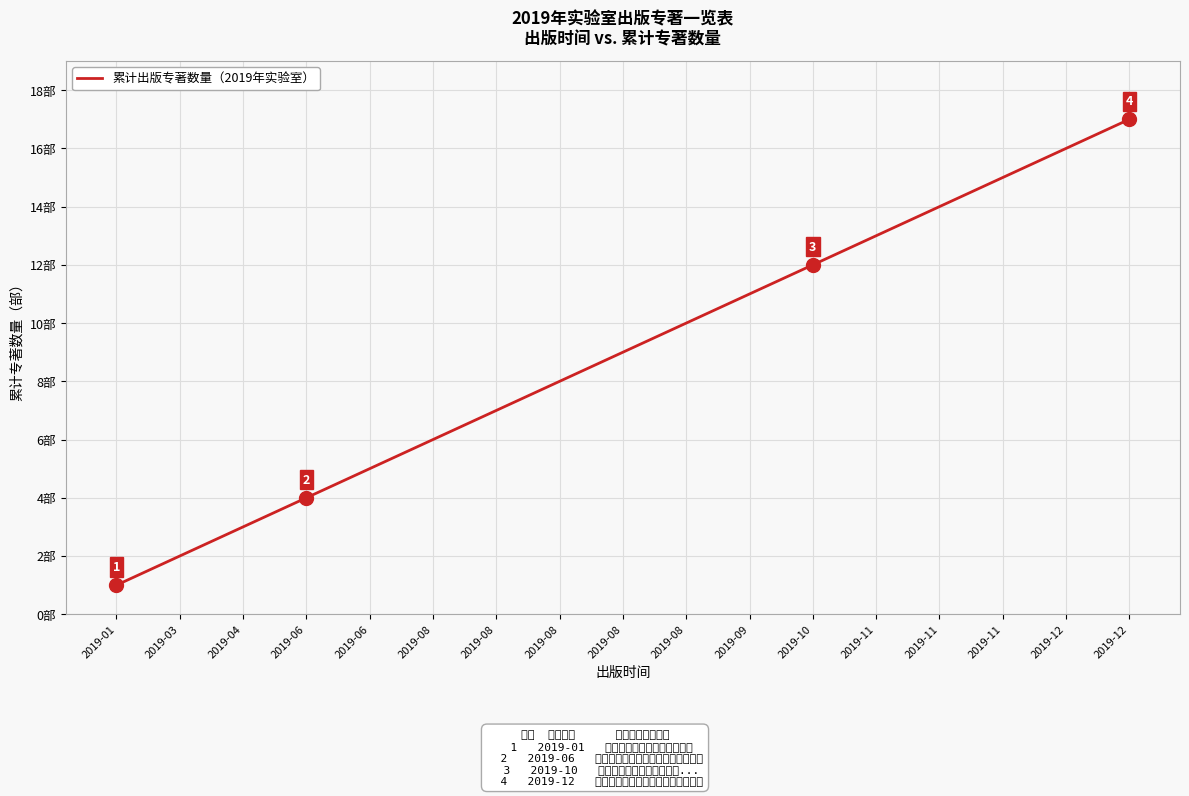

What is the change in value from 2019-11 to 2019-11?

+2